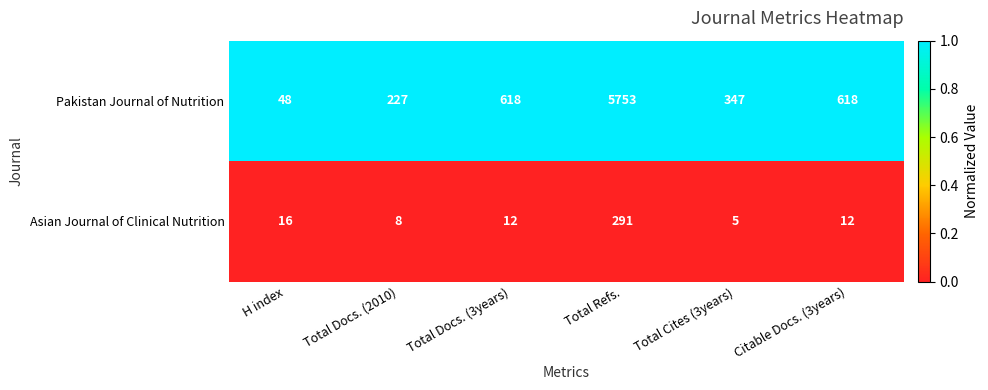

At which category does the chart reach its peak across all series?

Total Refs.